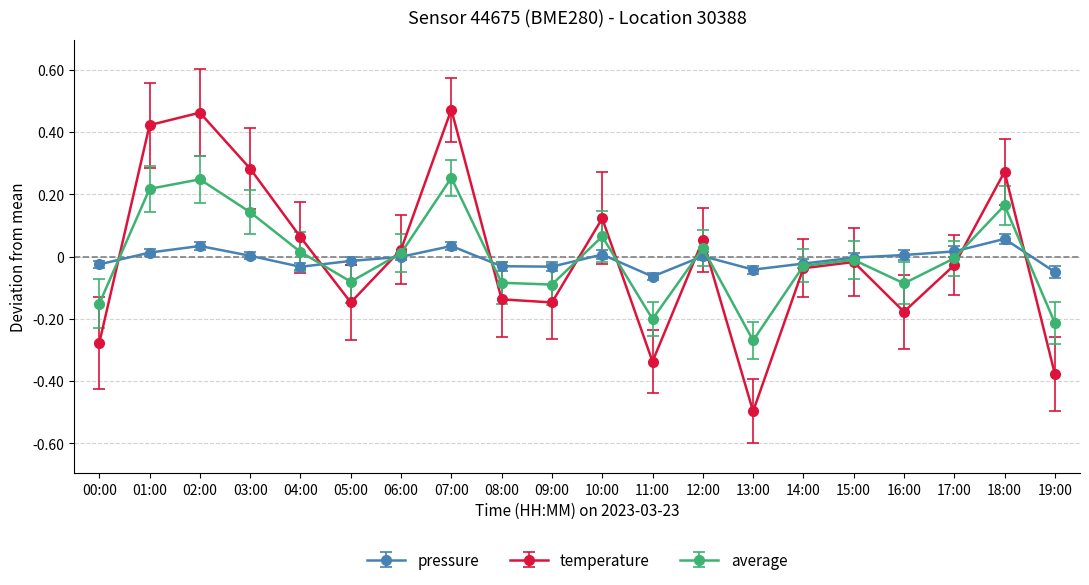

What is the label of the 11th point from the left?

10:00